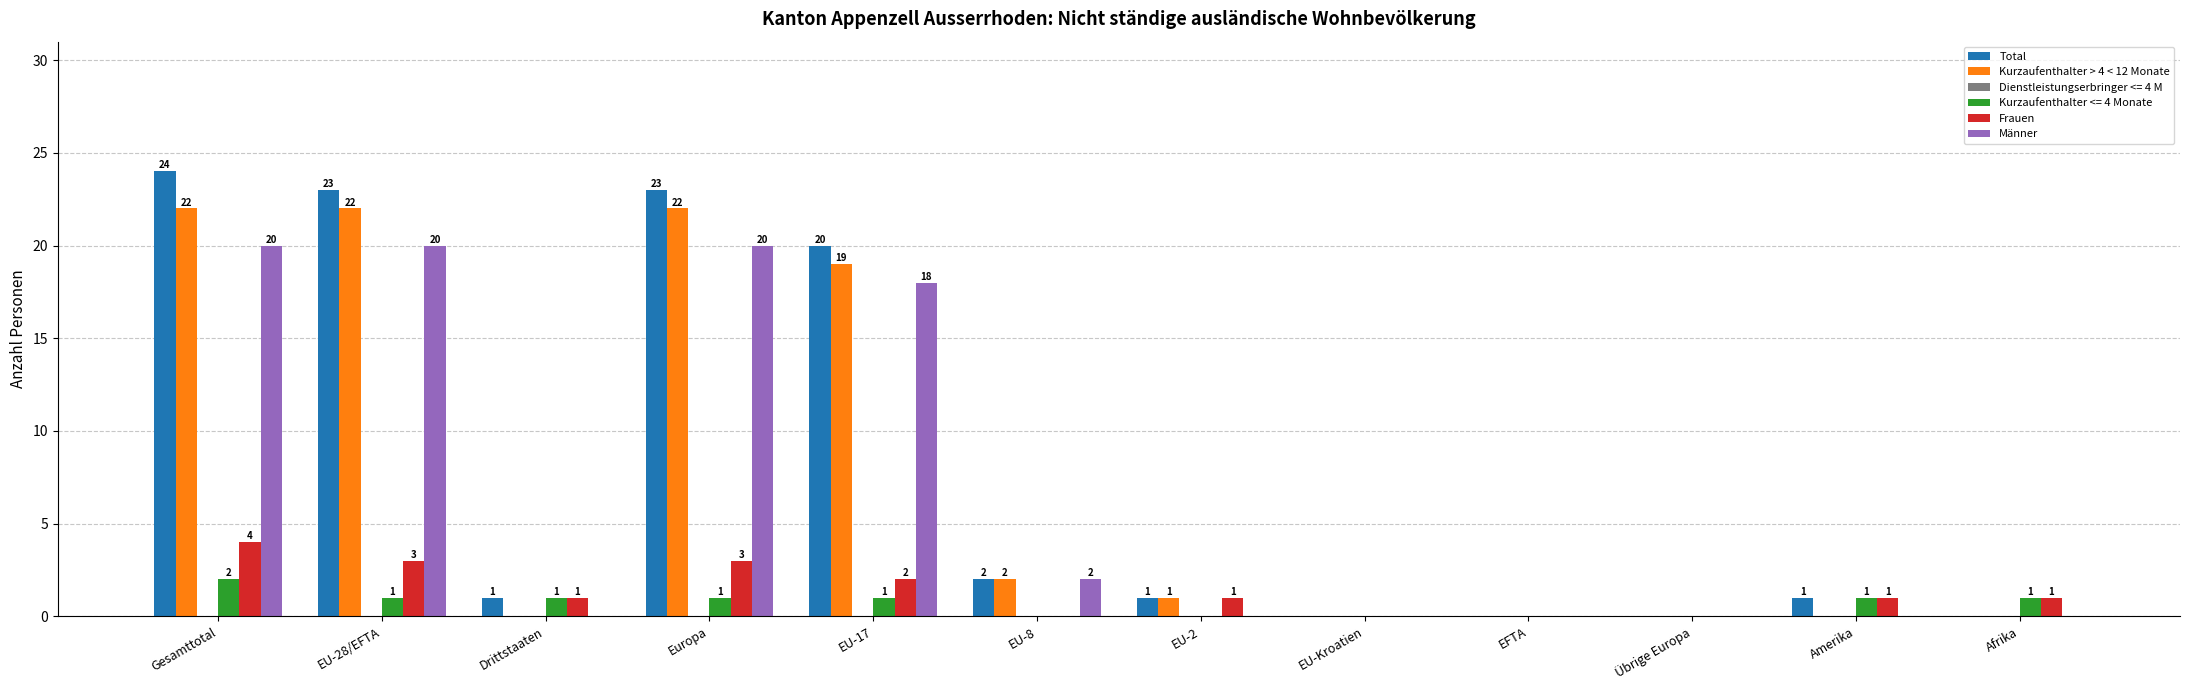

Between Gesamttotal and Amerika, which series saw the biggest shift?

Total